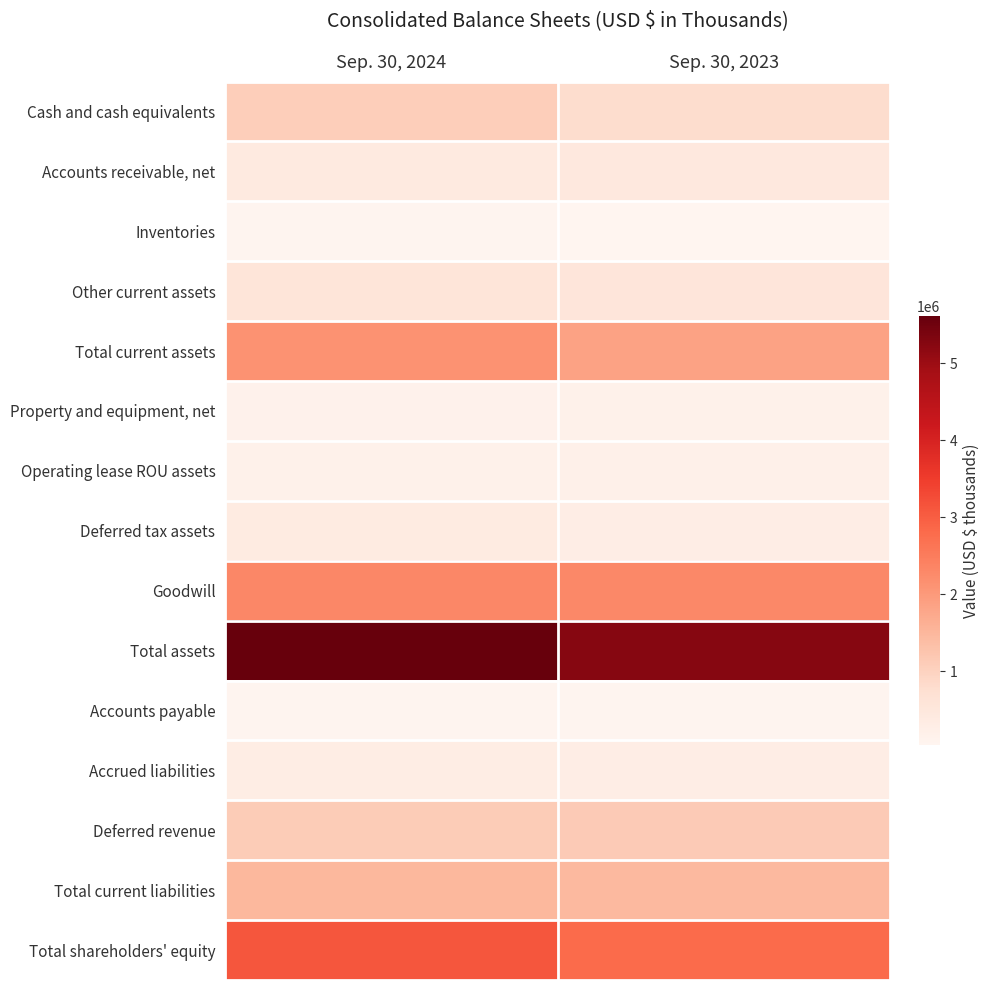

Reading left to right, what are all the values shown in this chart?

Cash and cash equivalents: Sep. 30, 2024=1074602	Sep. 30, 2023=797163
Accounts receivable, net: Sep. 30, 2024=389024	Sep. 30, 2023=454832
Inventories: Sep. 30, 2024=76378	Sep. 30, 2023=35874
Other current assets: Sep. 30, 2024=569467	Sep. 30, 2023=554744
Total current assets: Sep. 30, 2024=2109471	Sep. 30, 2023=1848773
Property and equipment, net: Sep. 30, 2024=150943	Sep. 30, 2023=170422
Operating lease ROU assets: Sep. 30, 2024=178180	Sep. 30, 2023=195471
Deferred tax assets: Sep. 30, 2024=365951	Sep. 30, 2023=295308
Goodwill: Sep. 30, 2024=2312362	Sep. 30, 2023=2288678
Total assets: Sep. 30, 2024=5613004	Sep. 30, 2023=5248333
Accounts payable: Sep. 30, 2024=67894	Sep. 30, 2023=63315
Accrued liabilities: Sep. 30, 2024=300076	Sep. 30, 2023=282890
Deferred revenue: Sep. 30, 2024=1121683	Sep. 30, 2023=1126576
Total current liabilities: Sep. 30, 2024=1489653	Sep. 30, 2023=1472781
Total shareholders' equity: Sep. 30, 2024=3129378	Sep. 30, 2023=2800232